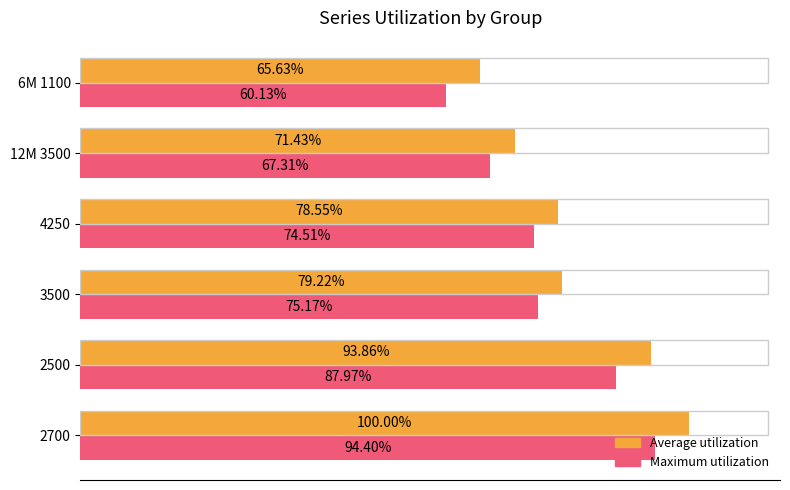

Is the value of Maximum utilization at 2500 greater than the value of Average utilization at 3500?

Yes